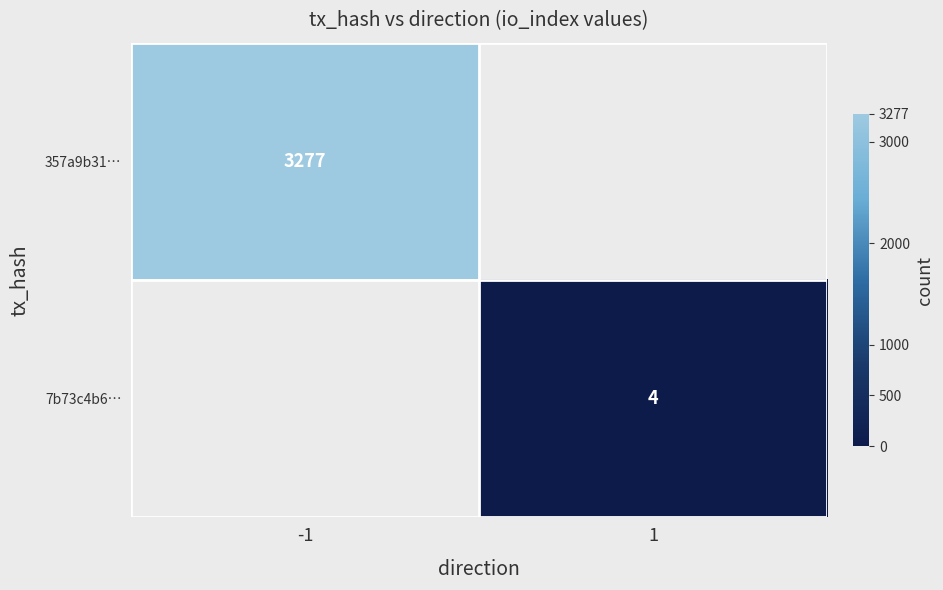

What is the minimum value shown in the chart?

4.0